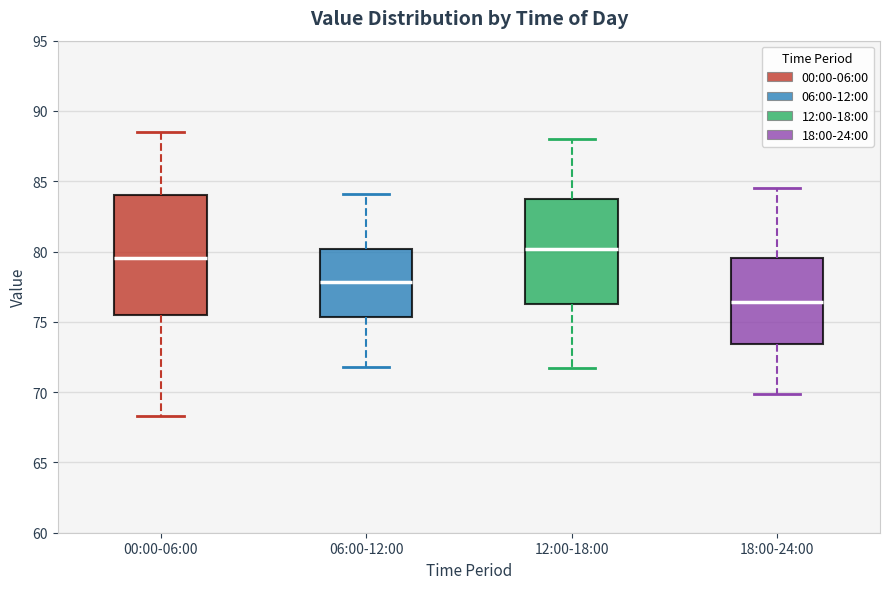

Reading left to right, read every box against the y-axis: the position of its median line, the range the box covers, and the ends of its whiskers. The values are not printed on the chart, so give them approximately, as read against the axis.

00:00-06:00: median 79.5, box 75.5 to 84.0, whiskers 68.5 to 88.5
06:00-12:00: median 78.0, box 75.5 to 80.0, whiskers 72.0 to 84.0
12:00-18:00: median 80.0, box 76.5 to 84.0, whiskers 71.5 to 88.0
18:00-24:00: median 76.5, box 73.5 to 79.5, whiskers 70.0 to 84.5